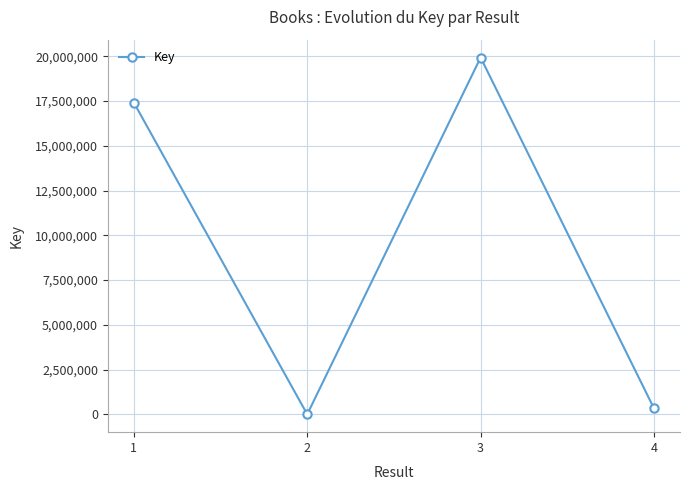

Reading left to right, what are all the values shown in this chart?

1=17410927	2=6149	3=19928040	4=335857